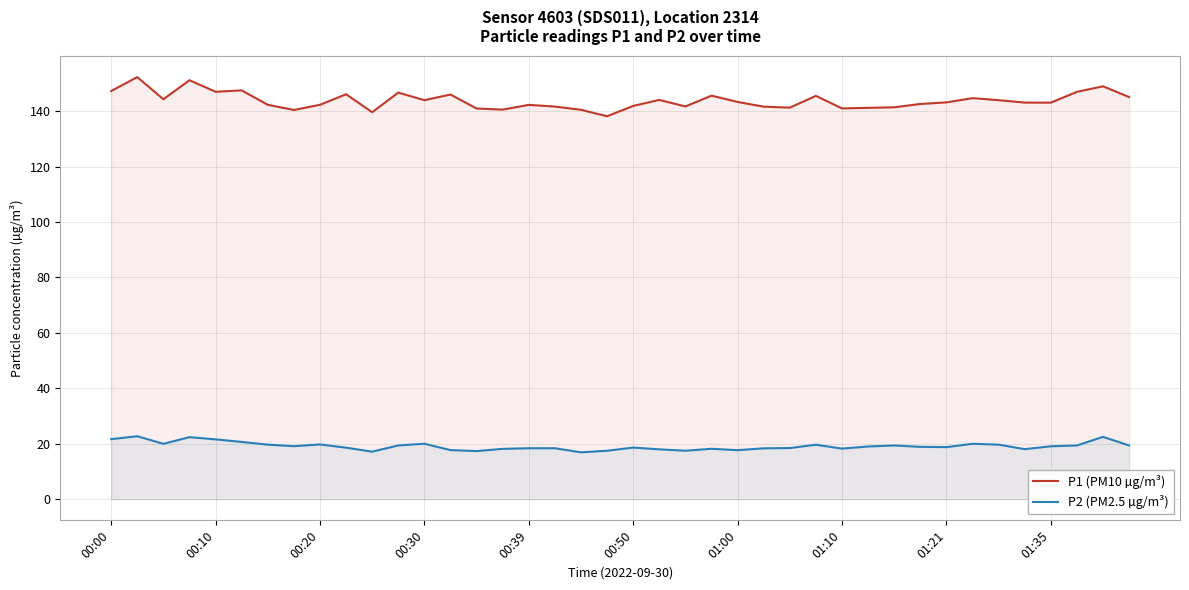

List the series in order of their peak value, highest first.

P1 (PM10 µg/m³), P2 (PM2.5 µg/m³)